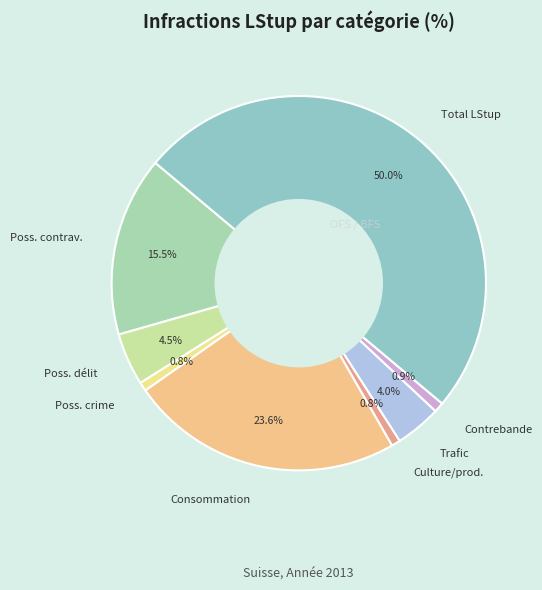

To the nearest percent, what is the difference between the largest and smallest slice percentages?

49%